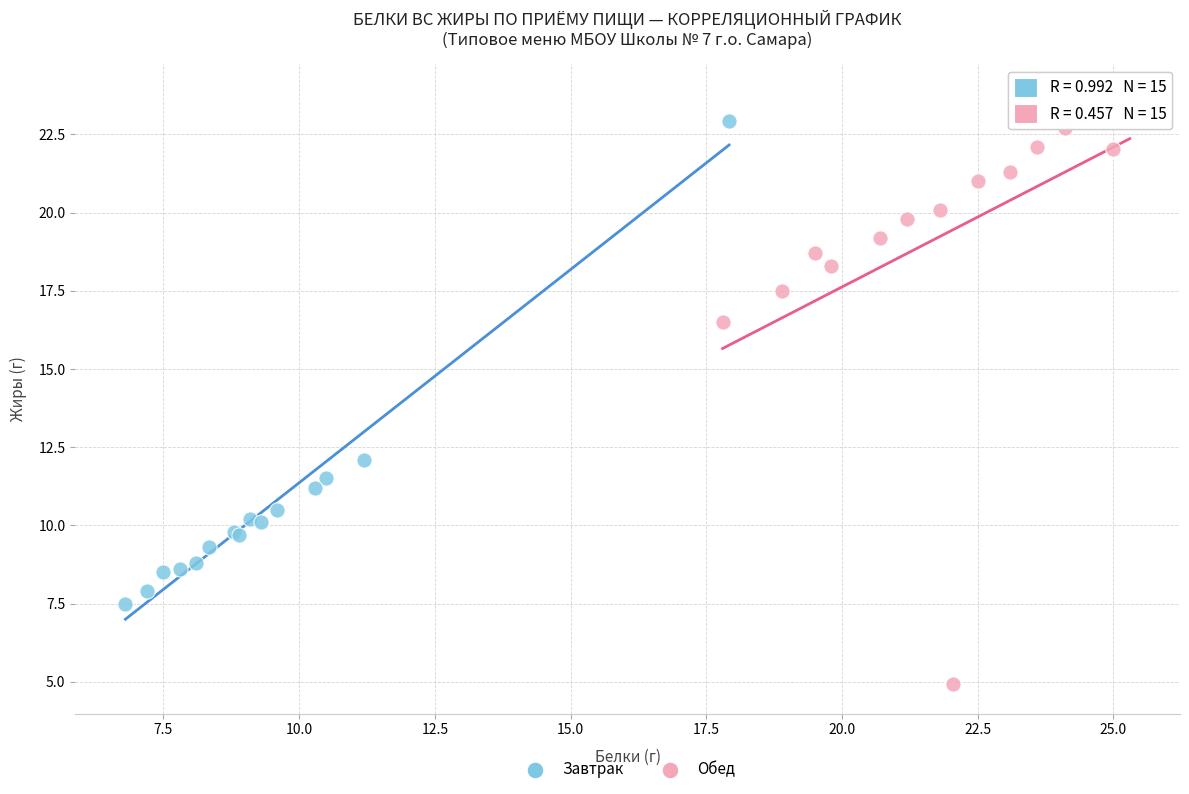

Which series reaches the maximum Y coordinate?

Обед